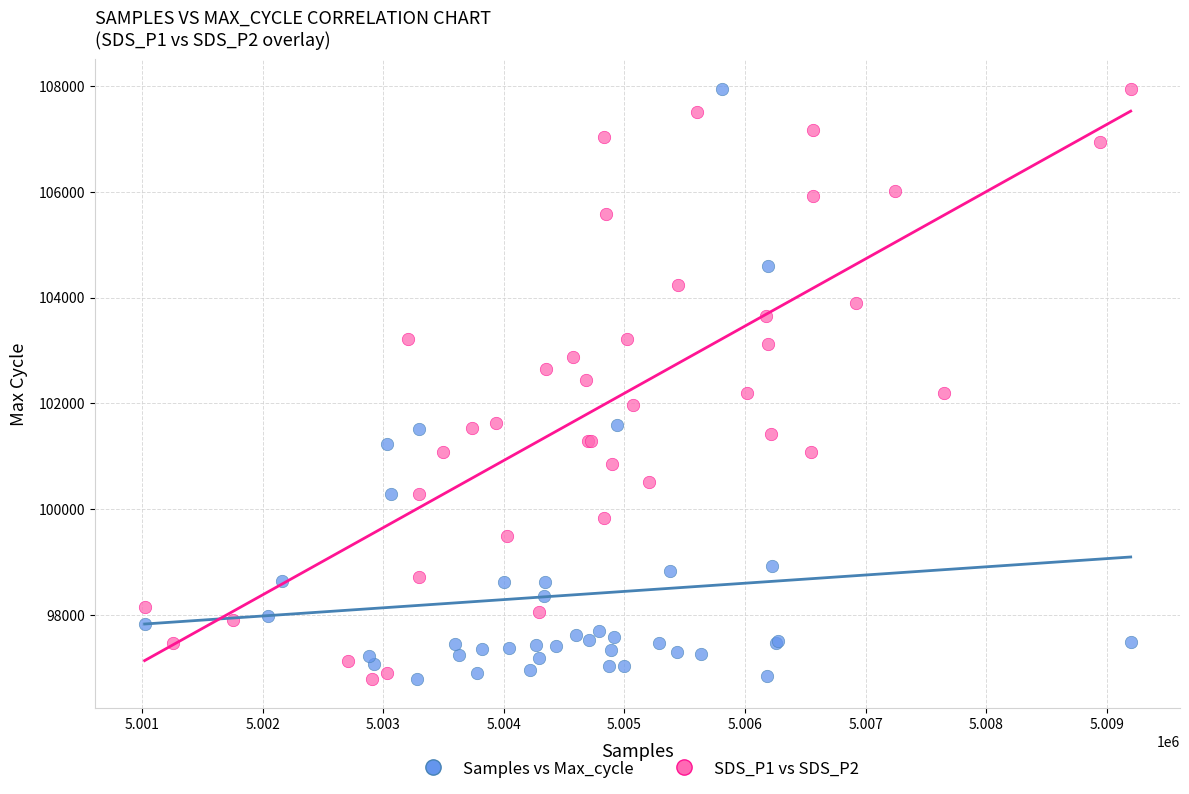

What are all the series names shown in the legend?

Samples vs Max_cycle, SDS_P1 vs SDS_P2